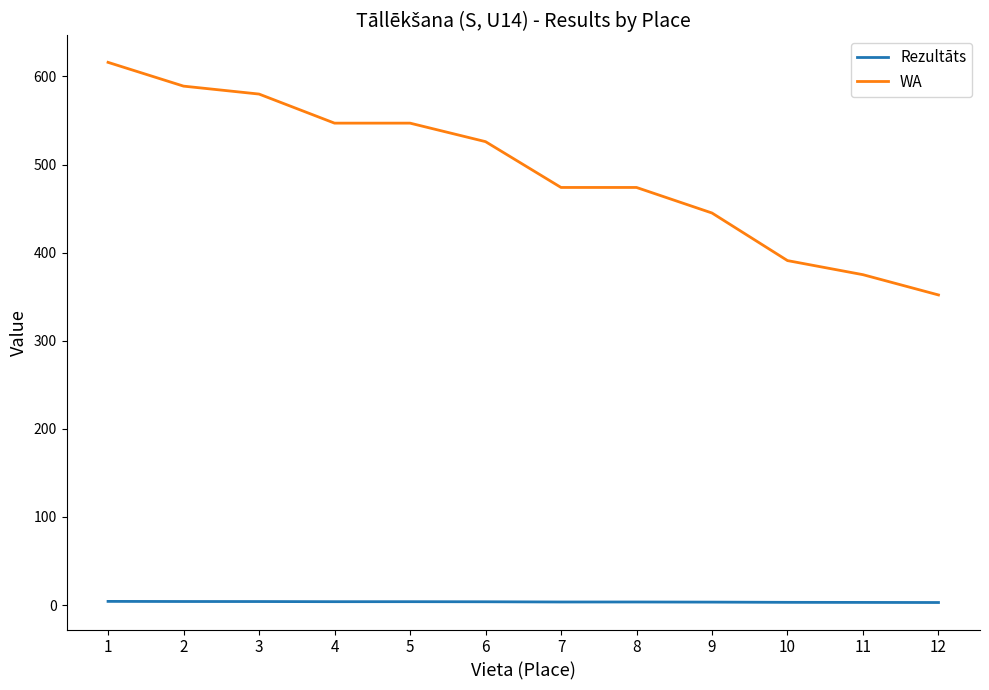

Which series has the widest spread of values?

WA